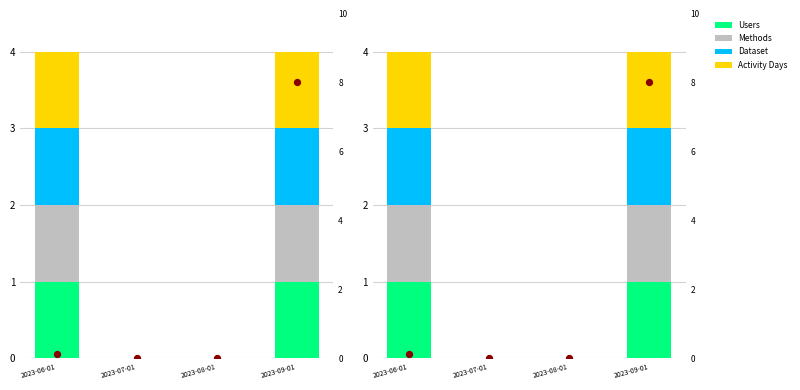

At which category is the sum across all series the highest?

2023-09-01